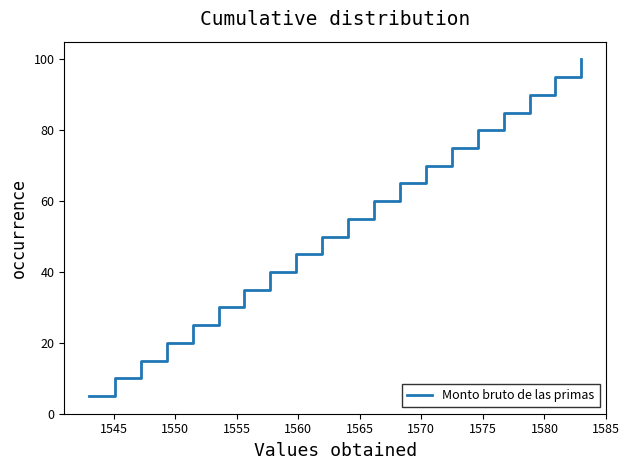

What is the difference between the maximum and minimum values?

95.0